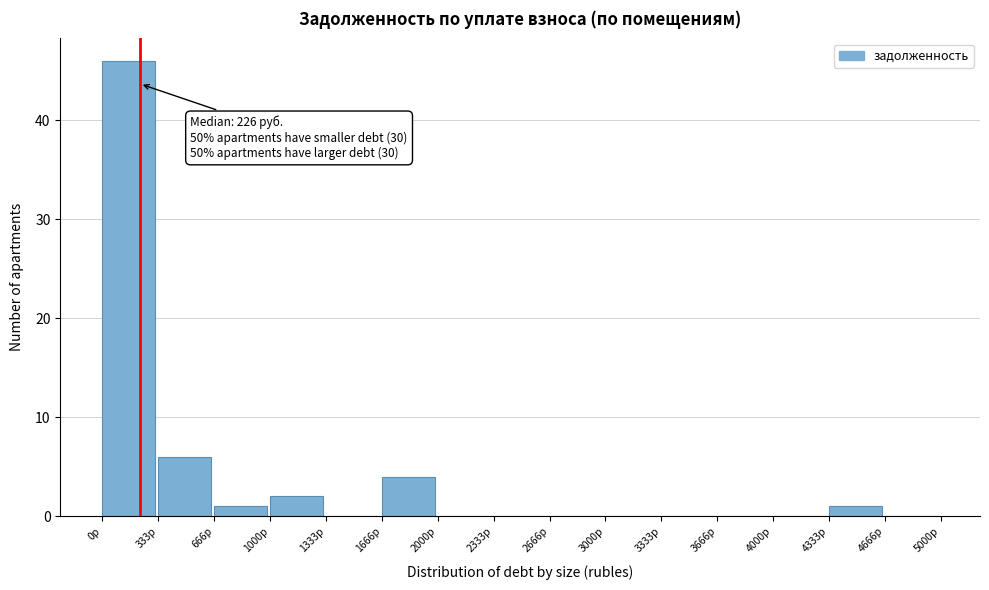

Which range on the x-axis has the tallest bar?

0 to 350